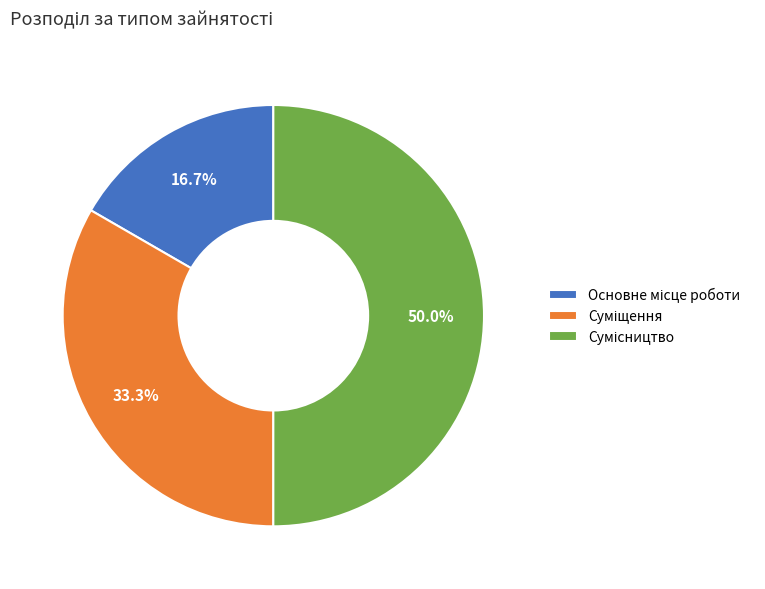

To the nearest percent, what is the average slice percentage?

33%